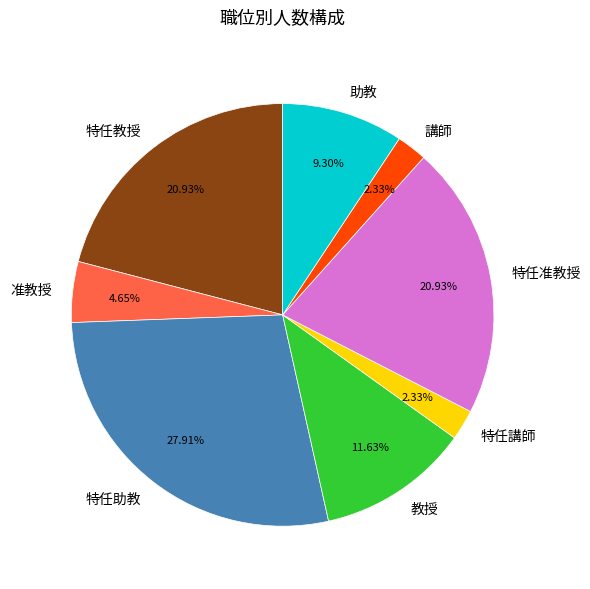

To the nearest percent, what is the average slice percentage?

12%